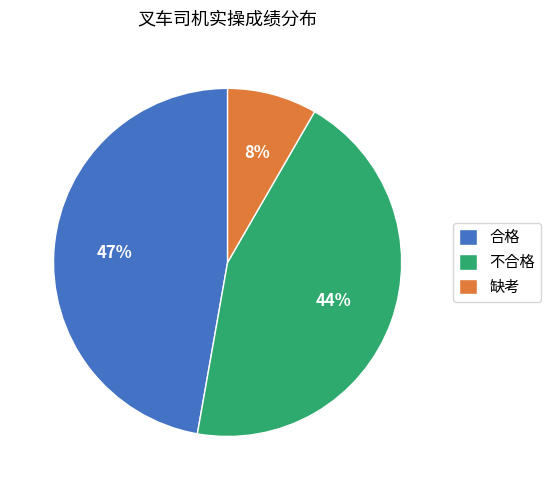

What is the largest slice in the pie chart?

合格